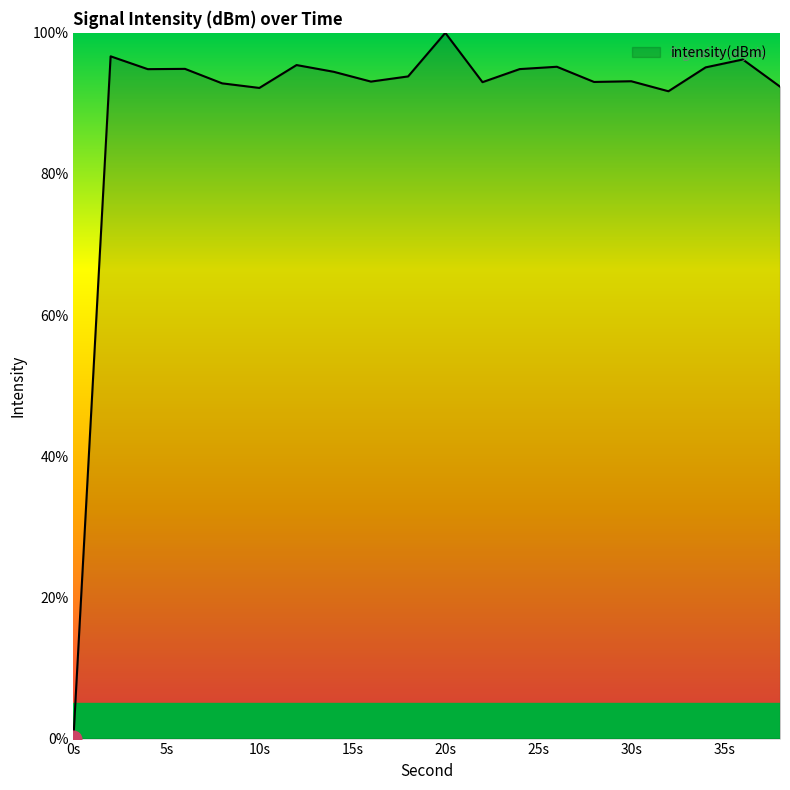

What is the greatest value displayed?

100.0